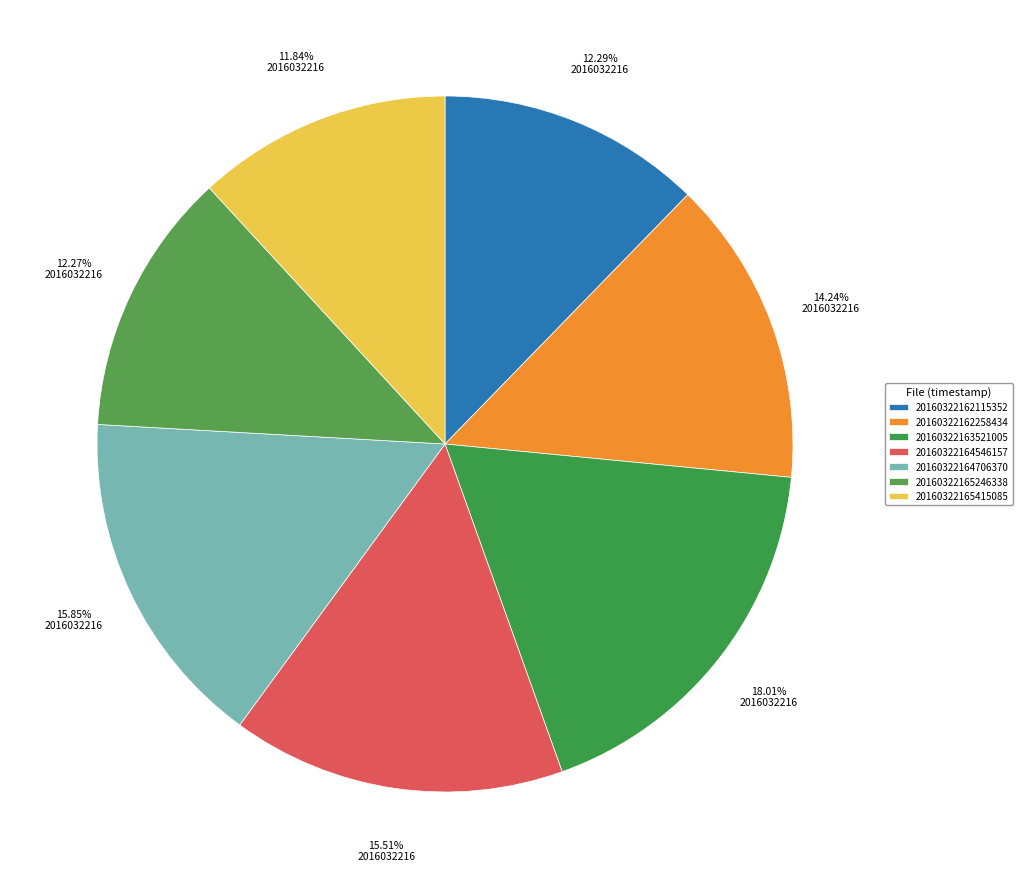

To the nearest percent, what is the average slice percentage?

14%